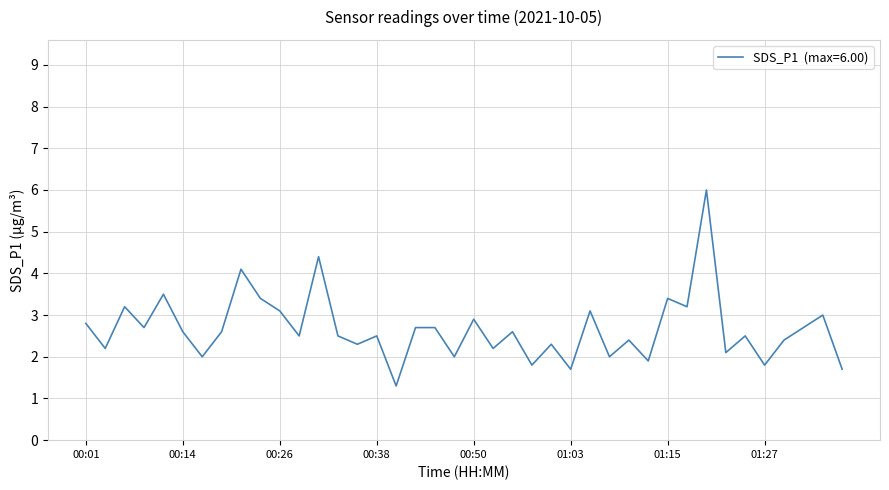

What is the difference between the maximum and minimum values?

4.7